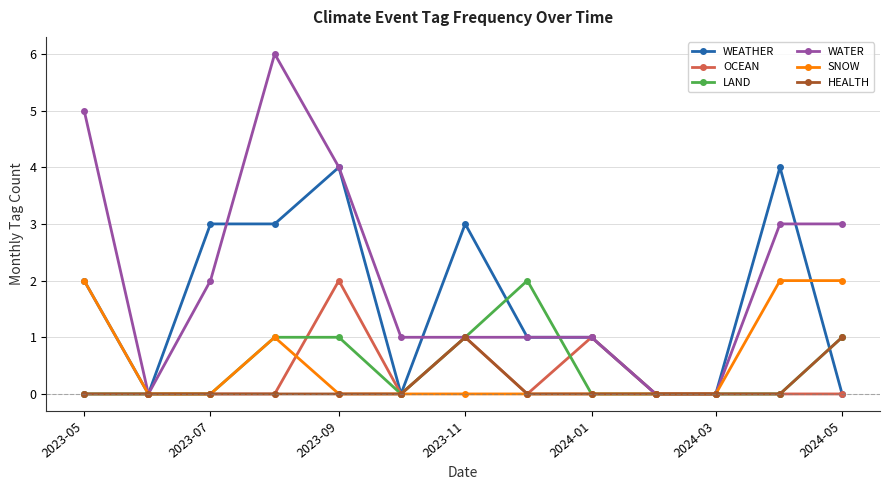

Which series has the largest total across all categories?

WATER